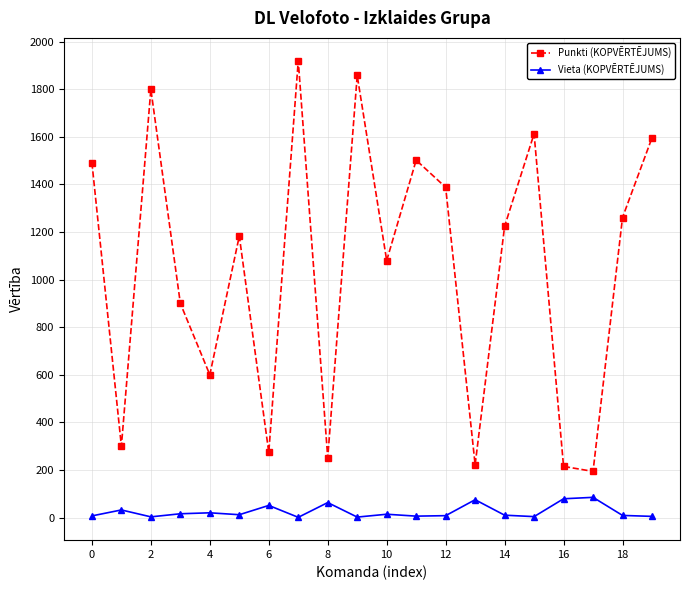

How many series are shown in this chart?

2